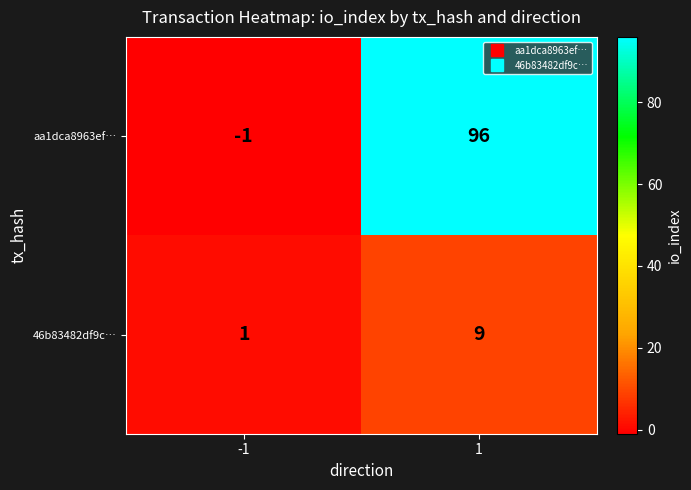

Reading left to right, transcribe all the data shown in this chart.

aa1dca8963ef…: -1	96
46b83482df9c…: 1	9